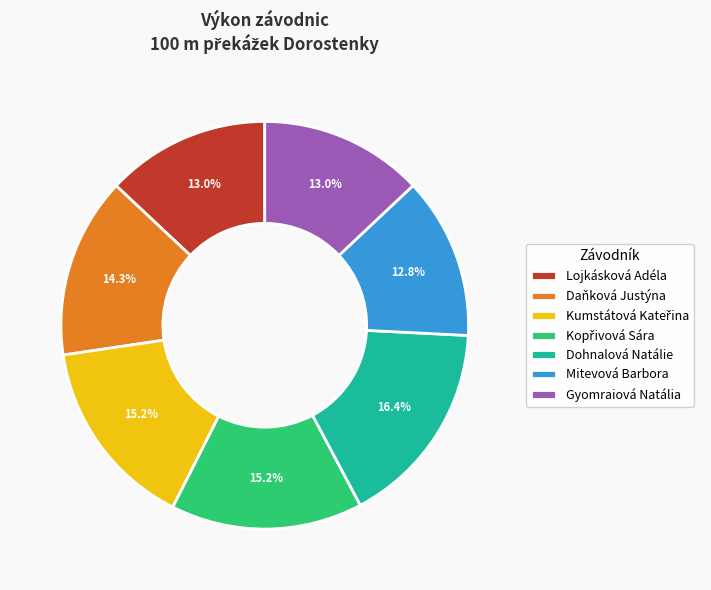

True or false: Lojkásková Adéla accounts for 13% of the total.

True